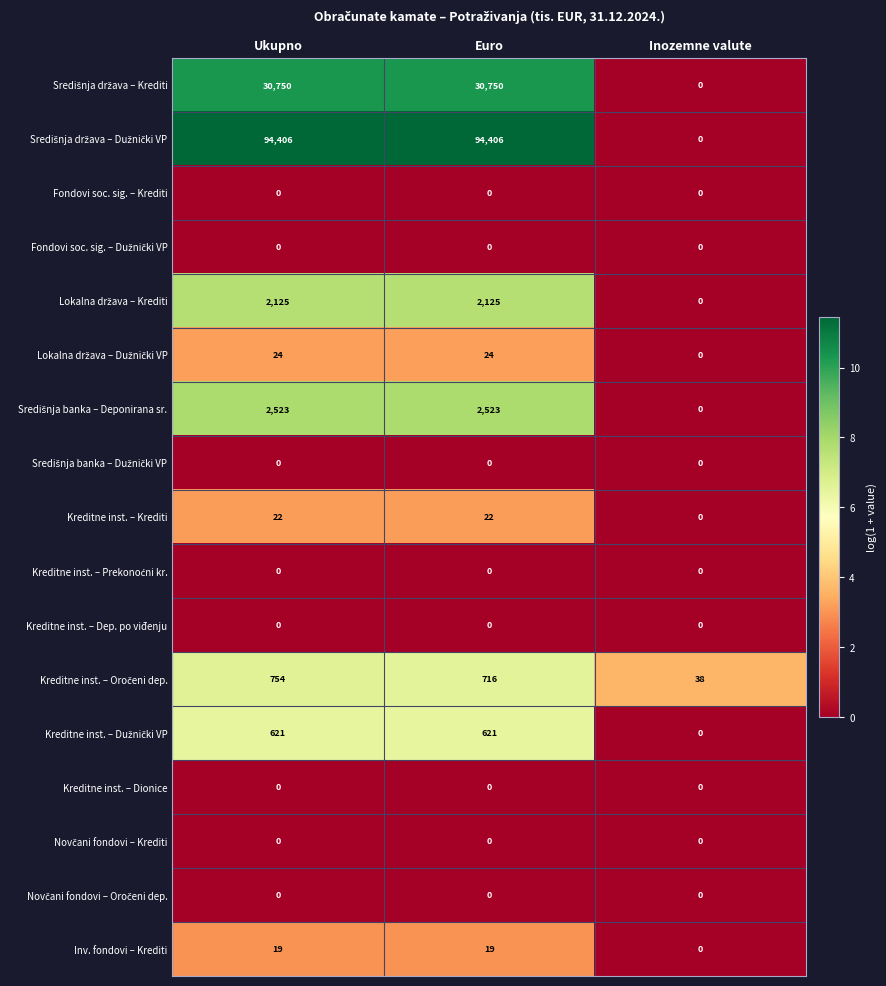

What is the total value across all series at Inozemne valute?

38